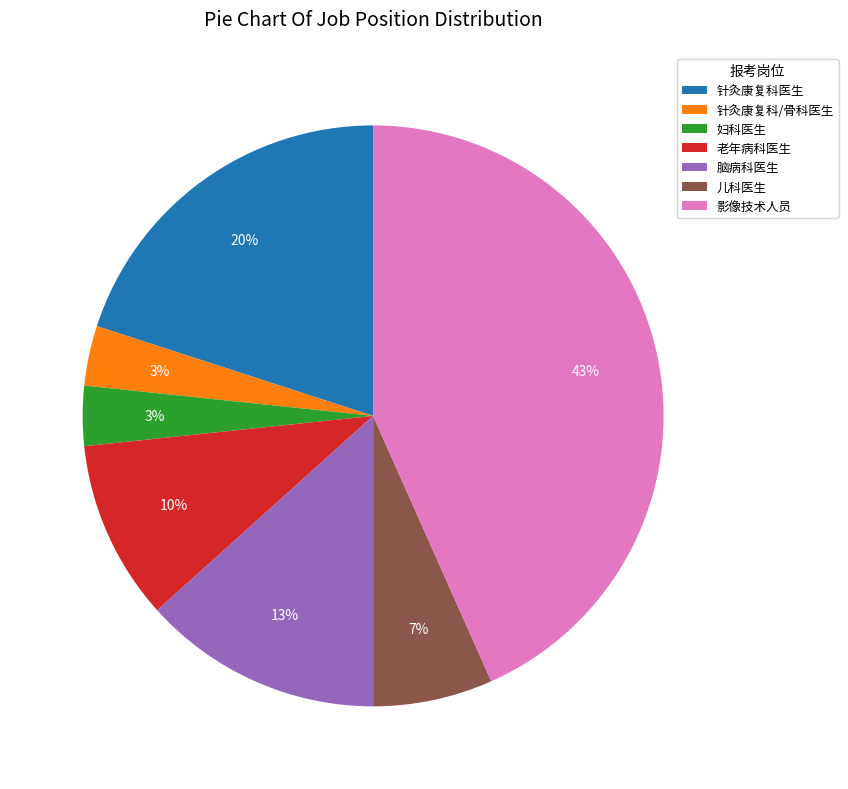

To the nearest percent, what is the average slice percentage?

14%